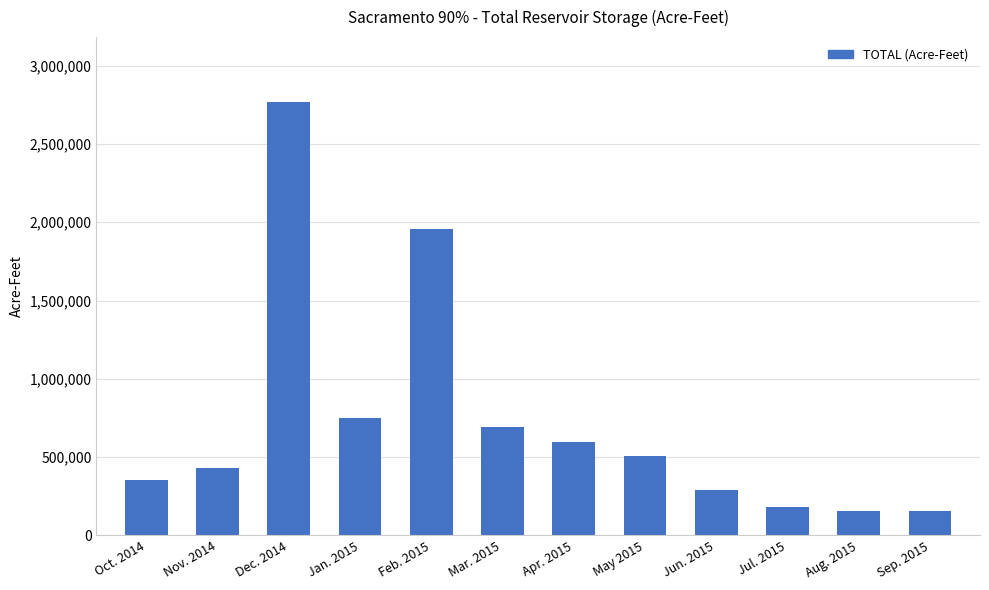

What is the greatest value displayed?

2767934